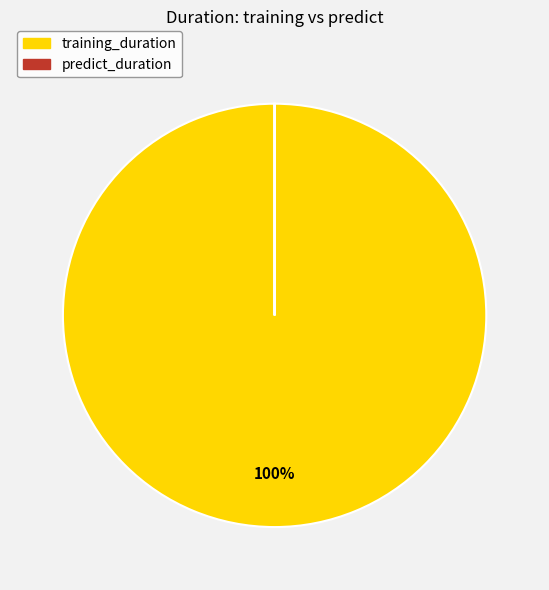

To the nearest percent, what is the average slice percentage?

50%